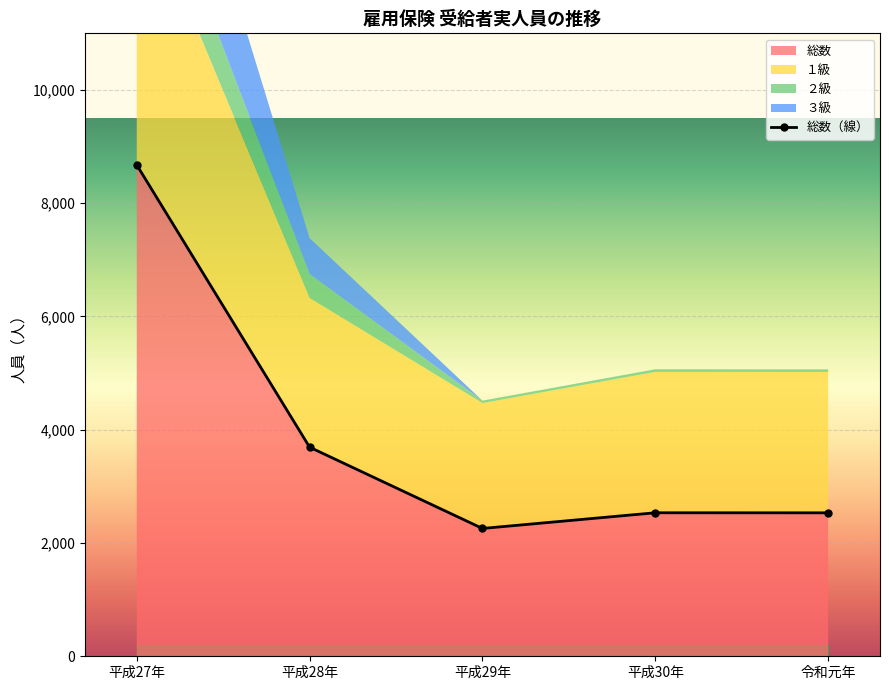

At how many categories does at least one series exceed 2777?

2